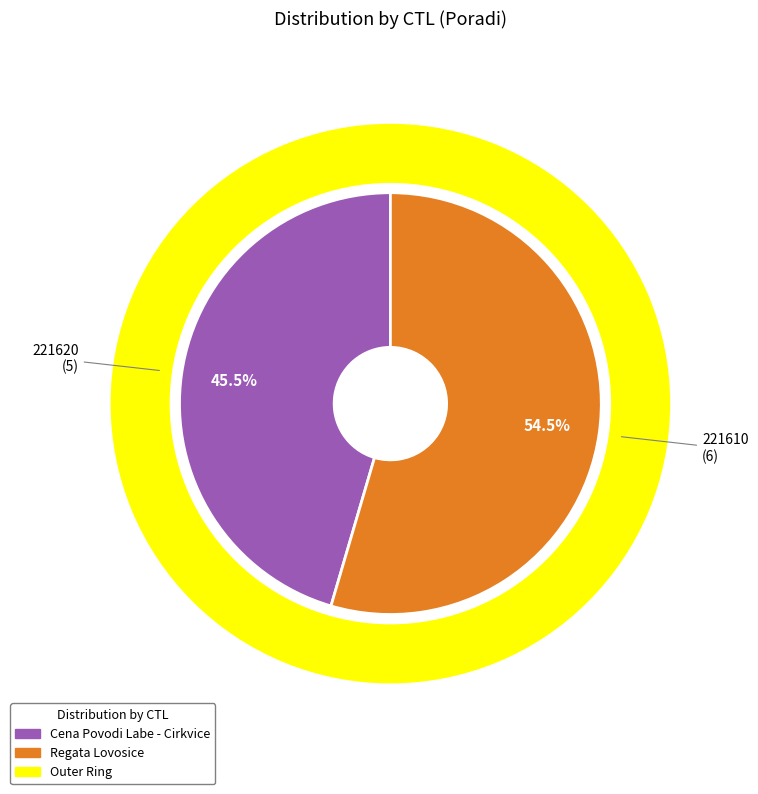

Approximately how many times larger is the value at 221620 compared to 221610?

0.8